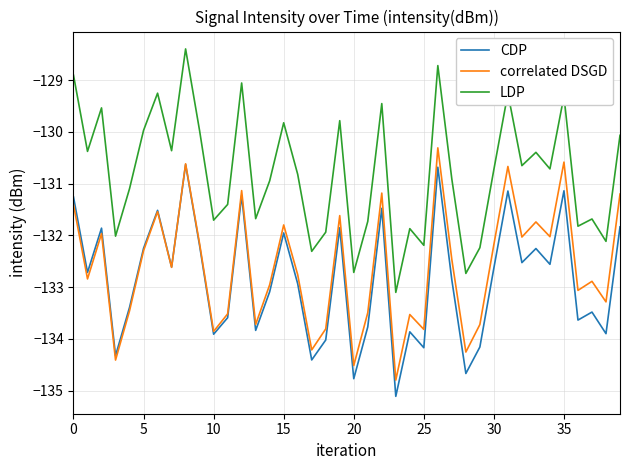

What is the smallest value displayed?

-135.1